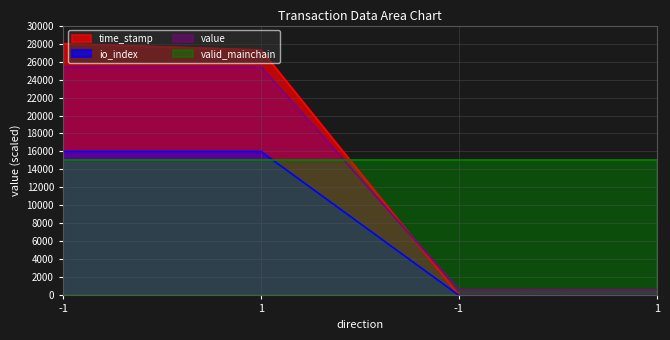

Does the chart display data point markers on the line(s)?

No